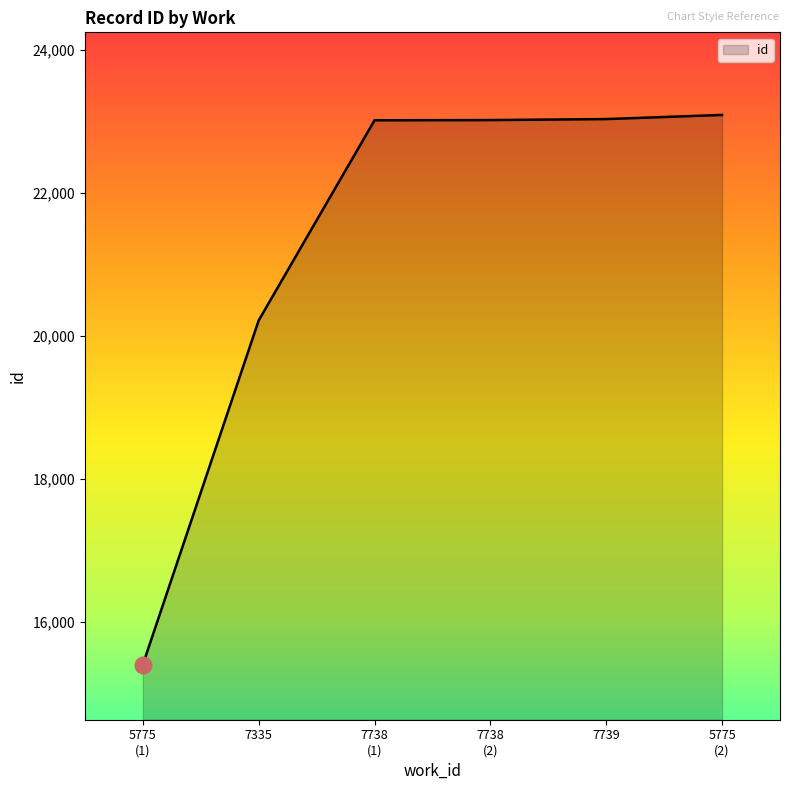

True or false: the data has more than 2 interior local peaks.

False